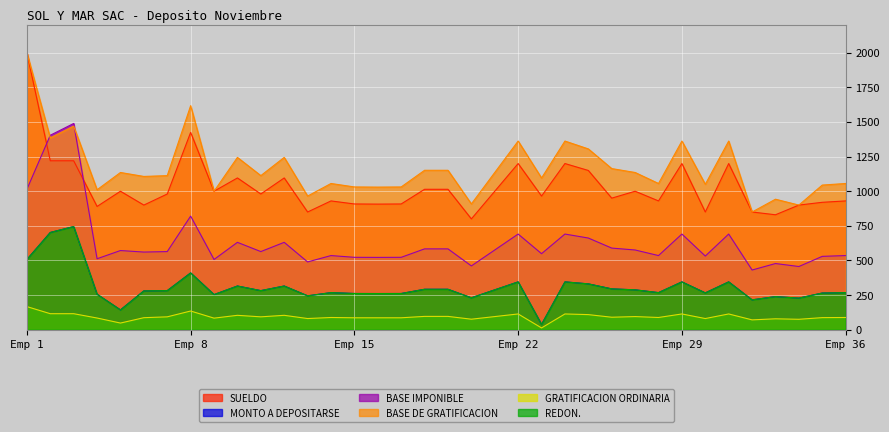

Where is BASE DE GRATIFICACION nearest to the value 1425?

2